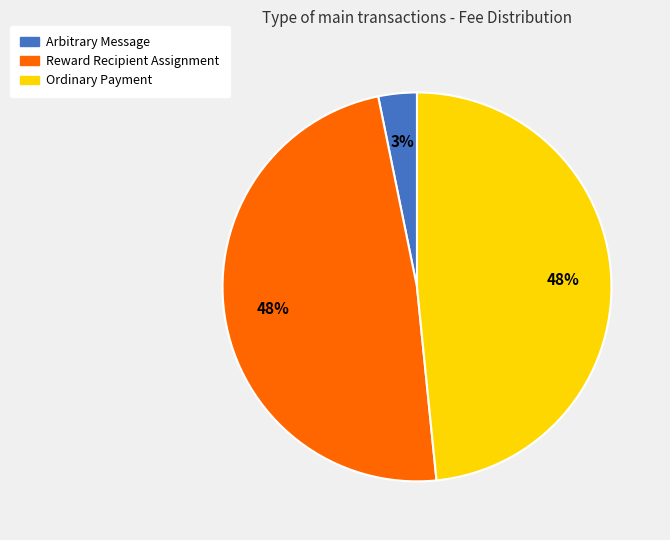

The Reward Recipient Assignment slice represents 38% of the pie. True or false?

False